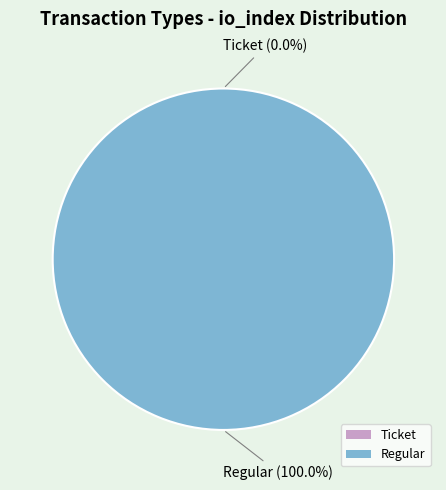

What is the change in value from Ticket to Regular?

+2